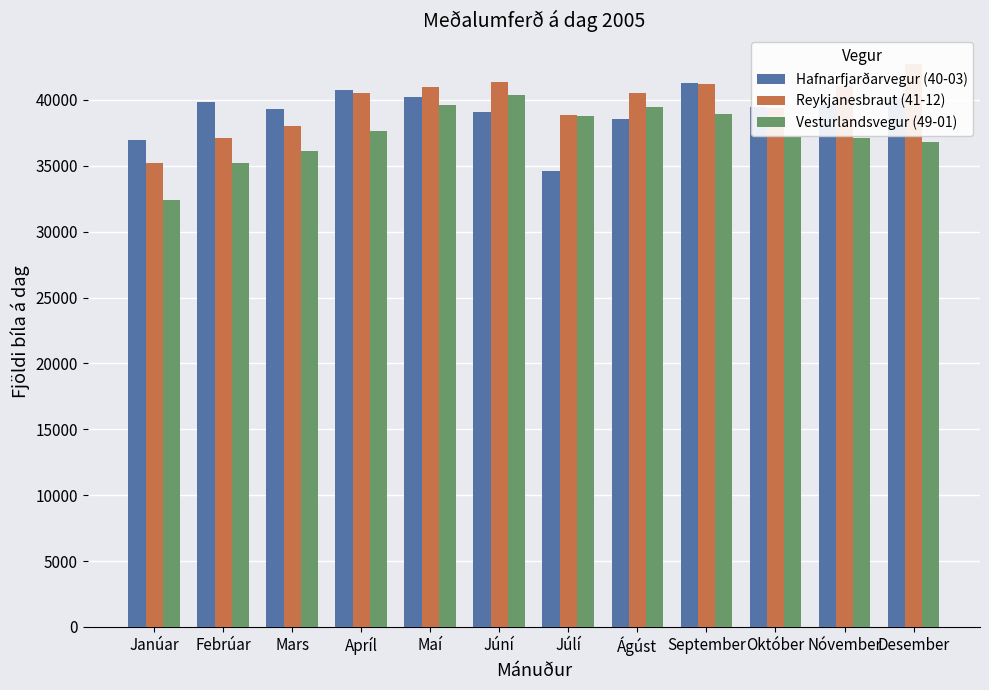

What value does the Reykjanesbraut (41-12) series have at Júní, to the nearest 10?

41330